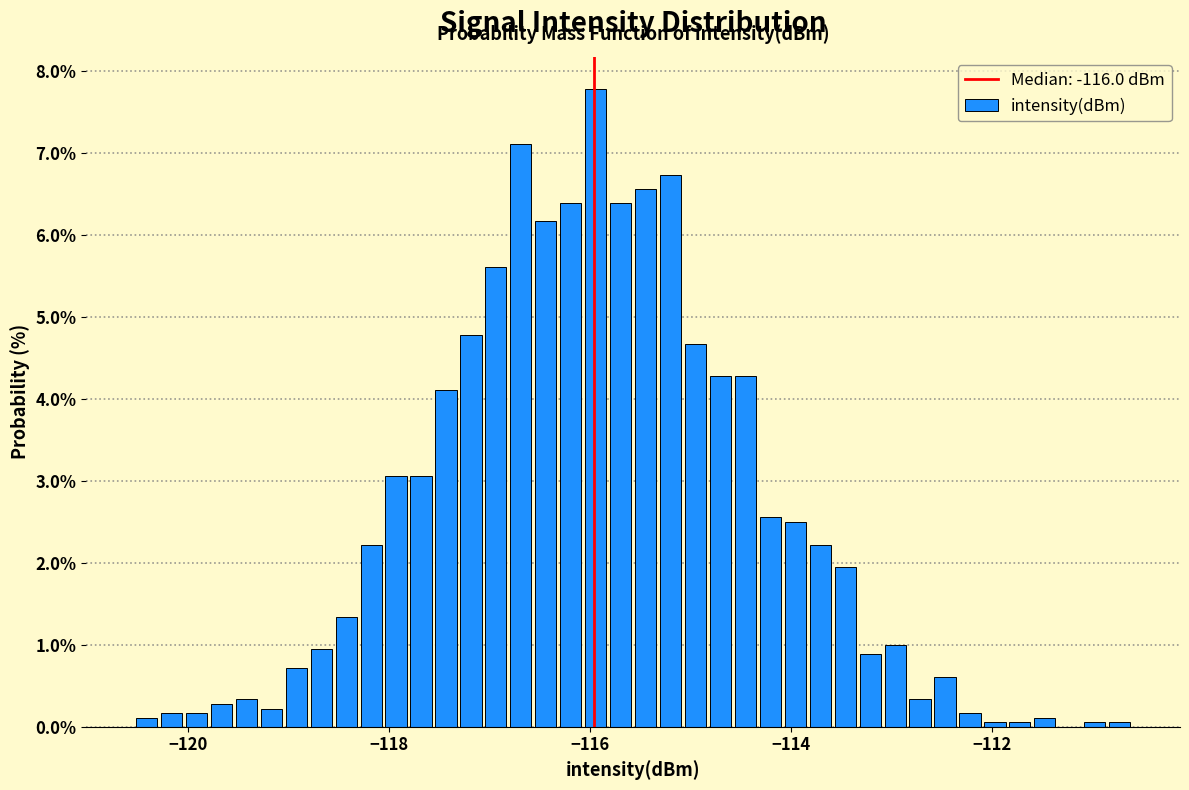

Around what value on the x-axis is the tallest bar? Give the approximate position of its centre, as read against the axis.

-116.0